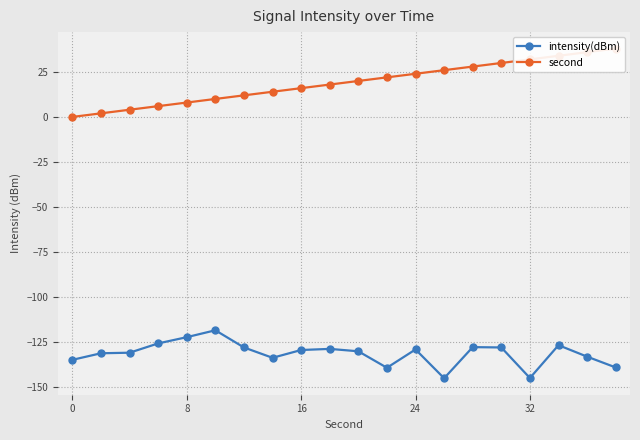

True or false: intensity(dBm) has more than 1 interior local peaks.

True